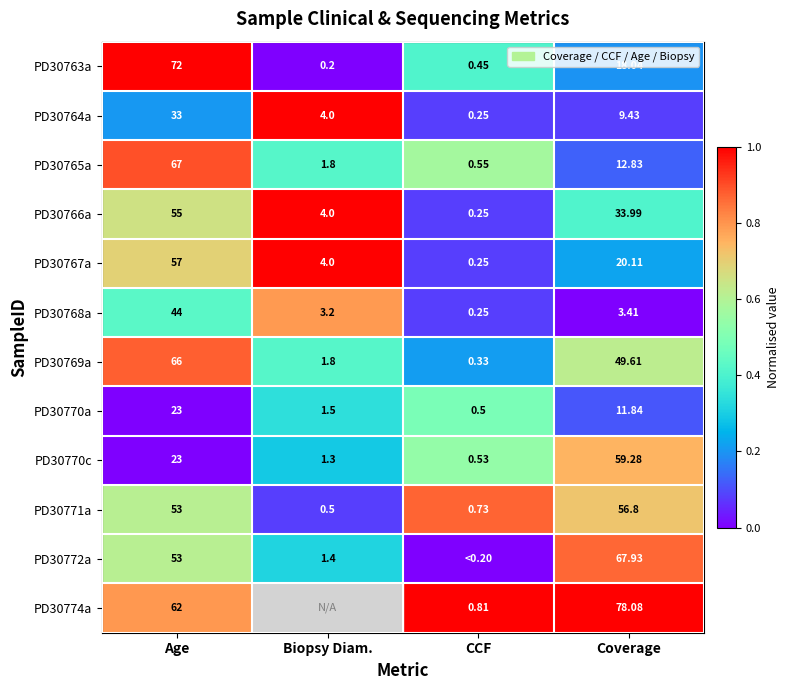

True or false: PD30766a has a value of 1.1 at Age.

False